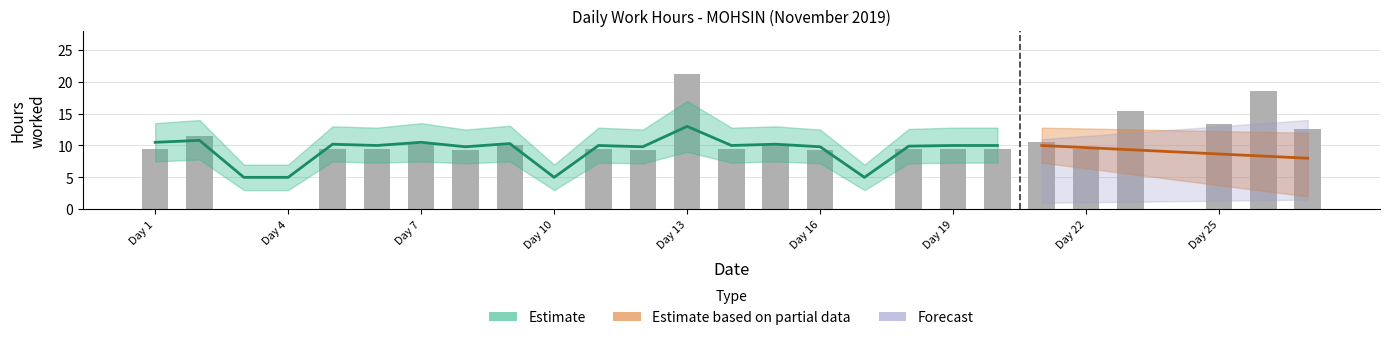

At which label does Low reach its peak?

13